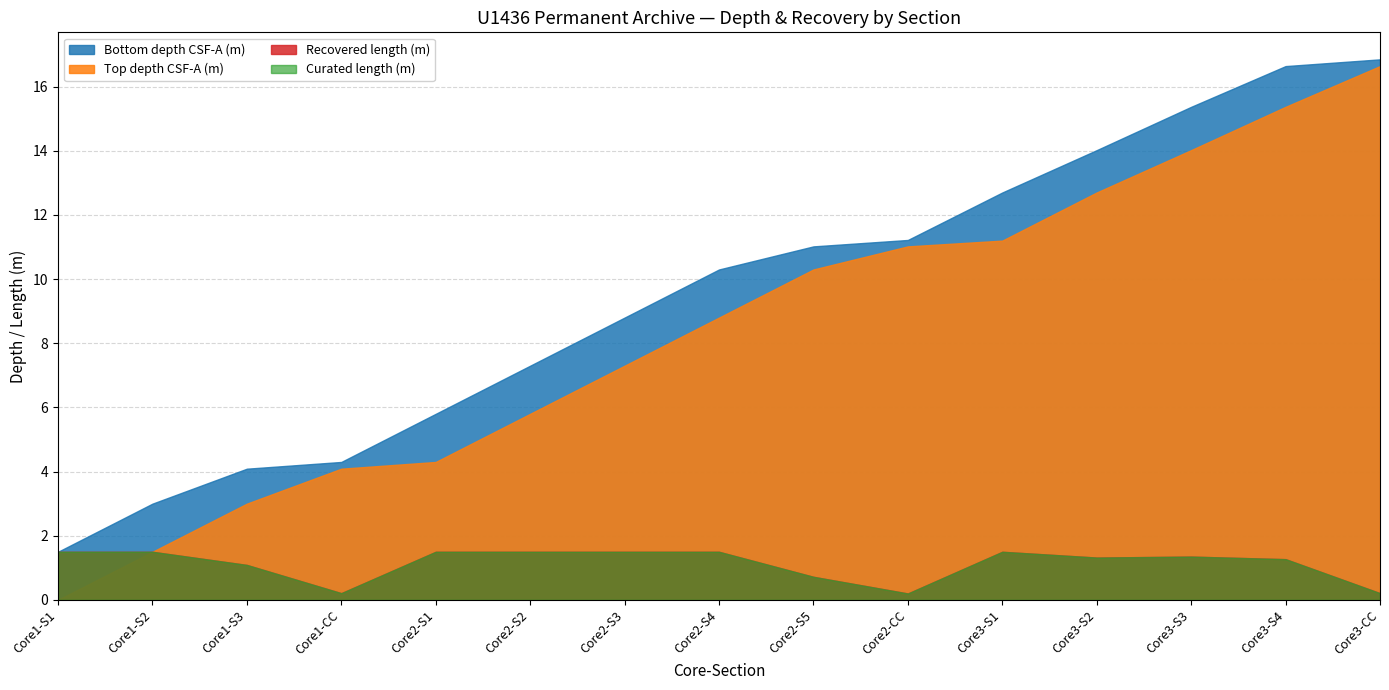

What is the maximum value for Bottom depth CSF-A (m)?

16.9